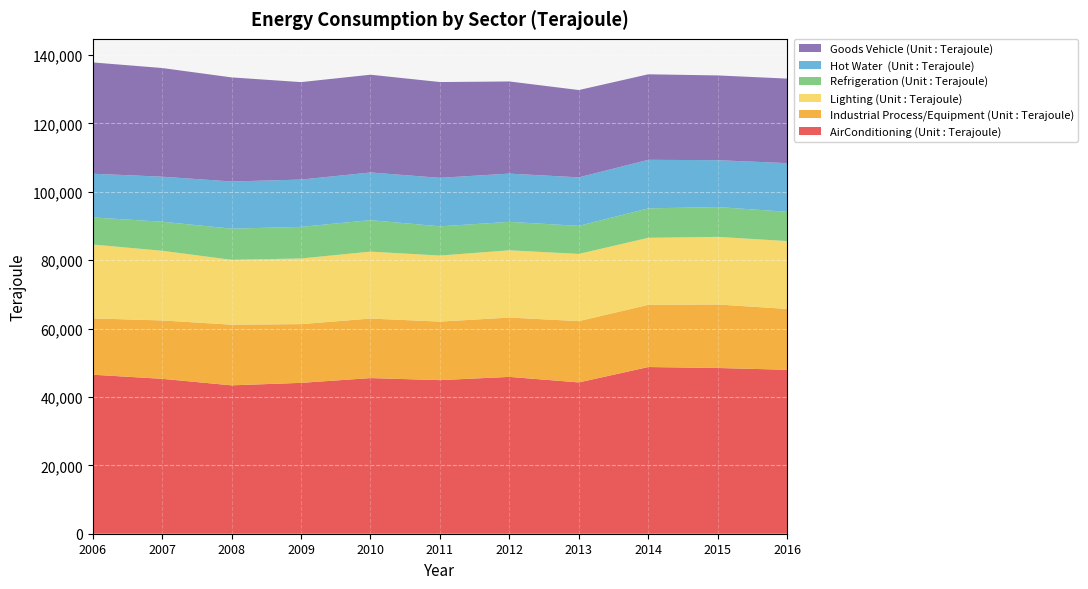

Reading left to right, extract all data points from this chart.

AirConditioning (Unit : Terajoule): 46502	45298	43392	44117	45511	44914	45861	44243	48746	48466	47938
Industrial Process/Equipment (Unit : Terajoule): 16465	17071	17734	17173	17413	17117	17352	17927	18177	18565	17798
Lighting (Unit : Terajoule): 21608	20372	18965	19199	19563	19314	19662	19655	19609	19774	19839
Refrigeration (Unit : Terajoule): 7918	8496	9121	9244	9213	8536	8319	8199	8607	8717	8562
Hot Water  (Unit : Terajoule): 12776	13172	13788	13824	13936	14187	14111	14181	14197	13708	14227
Goods Vehicle (Unit : Terajoule): 32551	31771	30438	28501	28585	28010	26941	25534	25009	24782	24721